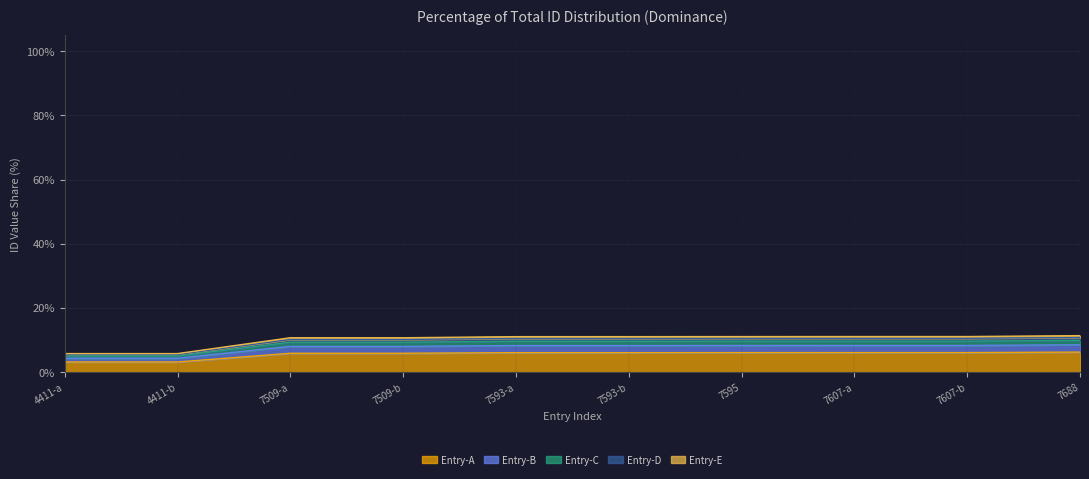

How many lines are shown in the chart?

5